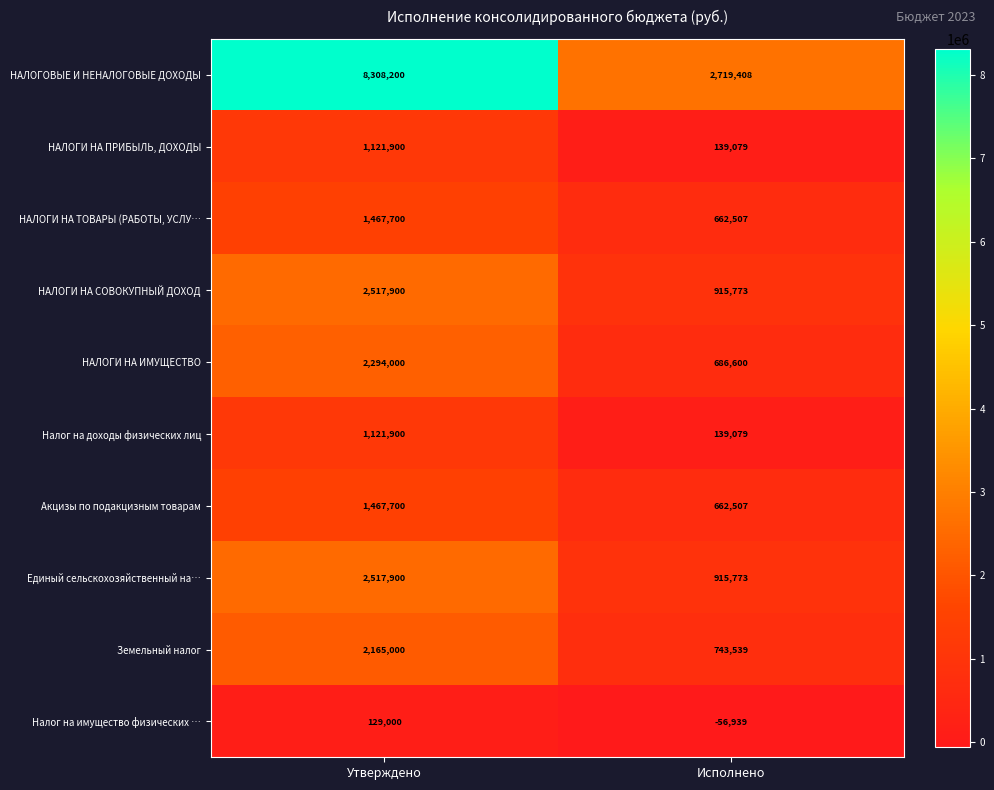

True or false: Единый сельскохозяйственный на… has a value of 915773 at Исполнено.

True